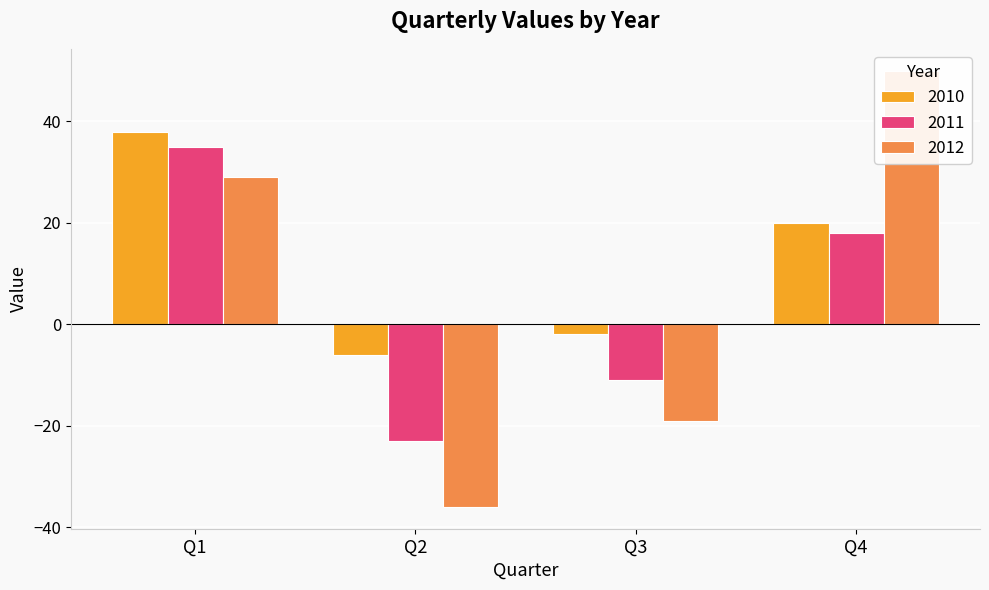

What is the difference between the 2012 values at Q2 and Q1?

65